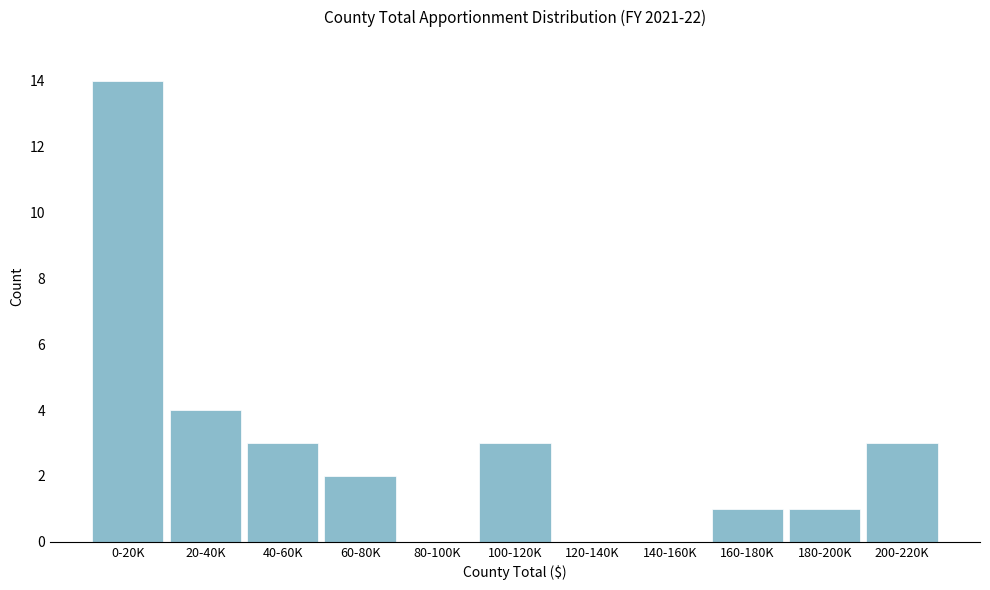

Reading right to left, list all the values displayed in this chart.

200-220K=3	180-200K=1	160-180K=1	140-160K=0	120-140K=0	100-120K=3	80-100K=0	60-80K=2	40-60K=3	20-40K=4	0-20K=14